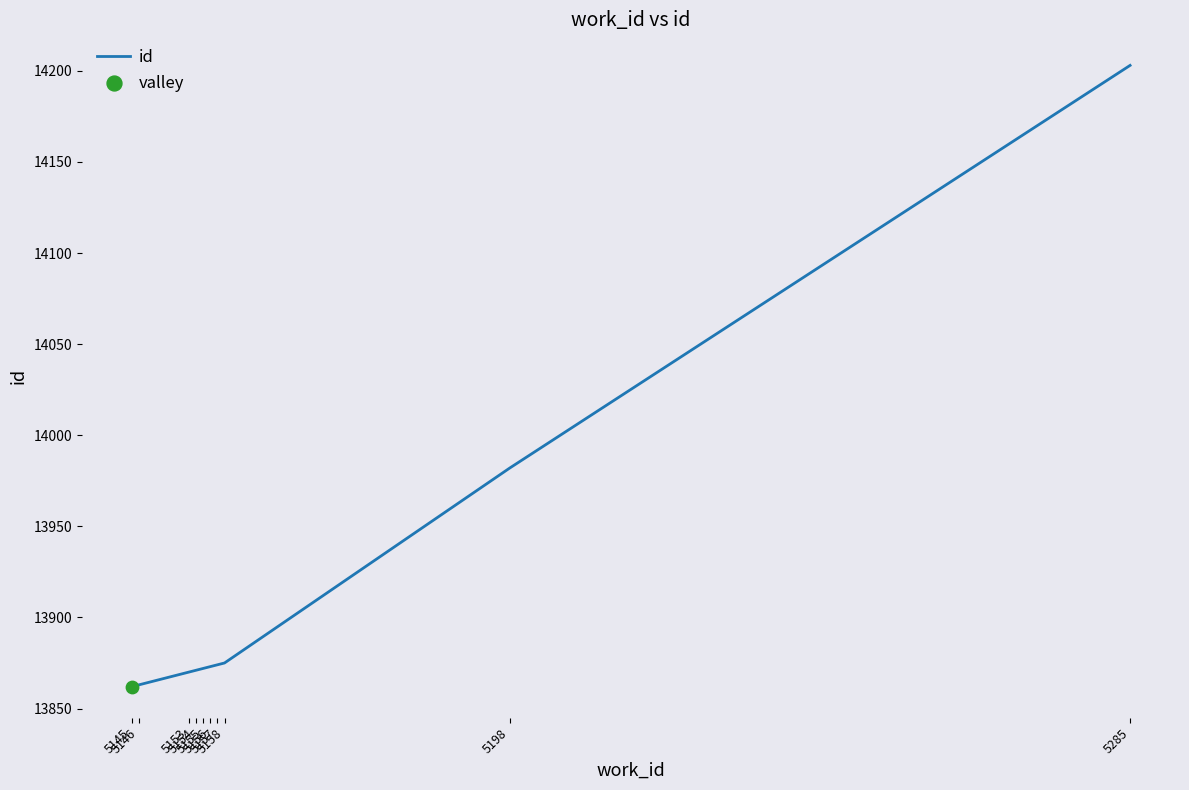

Between 5146 and 5154, which is larger?

5154